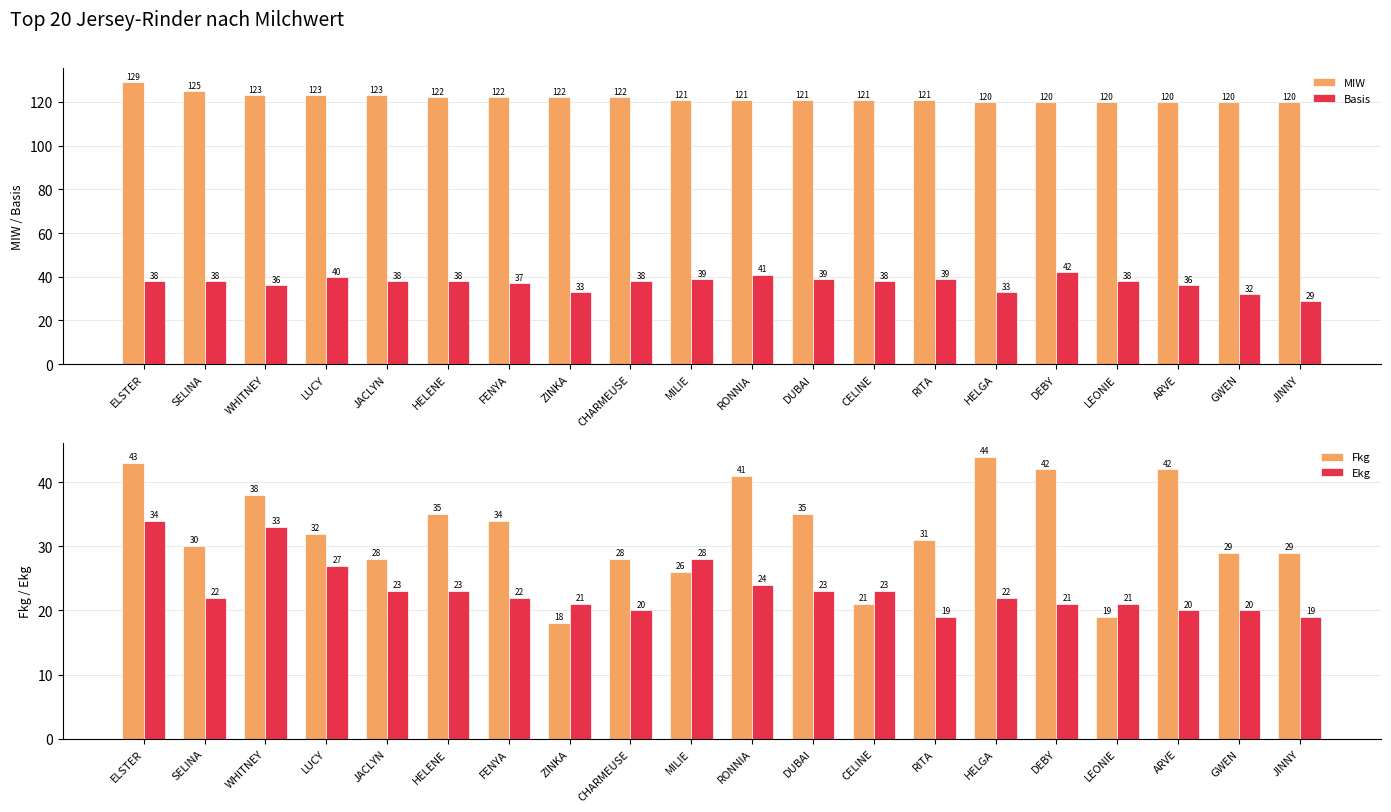

At which label does MIW first exceed 121?

ELSTER